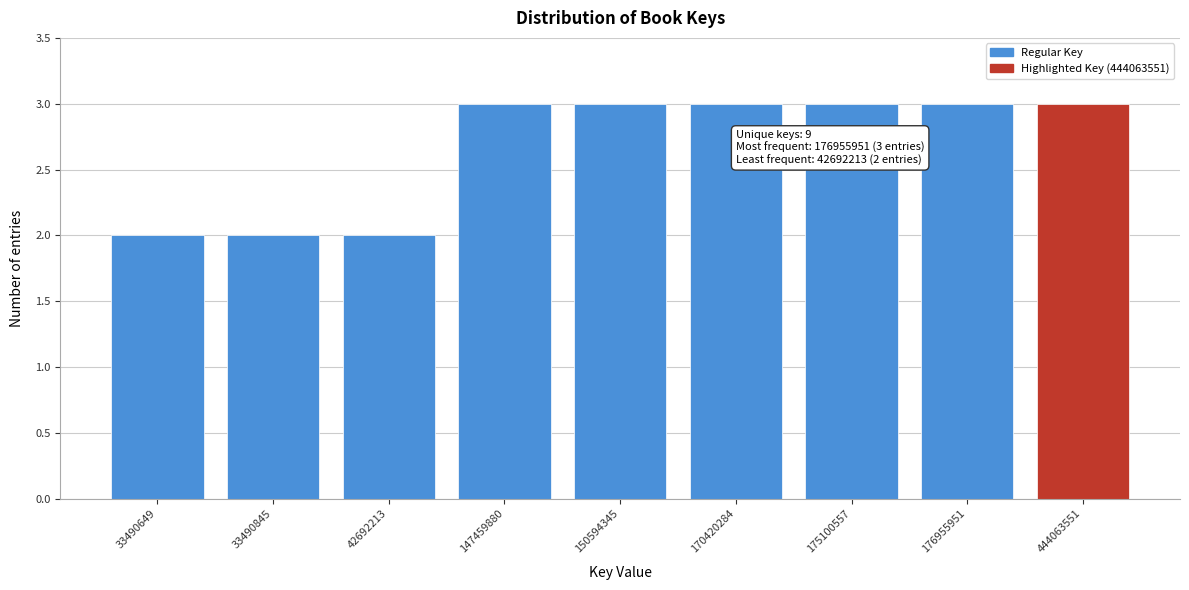

Reading left to right, extract all data points from this chart.

33490649=2	33490845=2	42692213=2	147459880=3	150594345=3	170420284=3	175100557=3	176955951=3	444063551=3